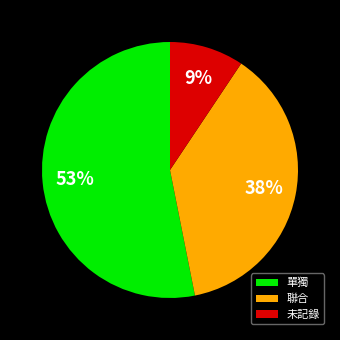

To the nearest percent, what portion does 單獨 represent?

53%